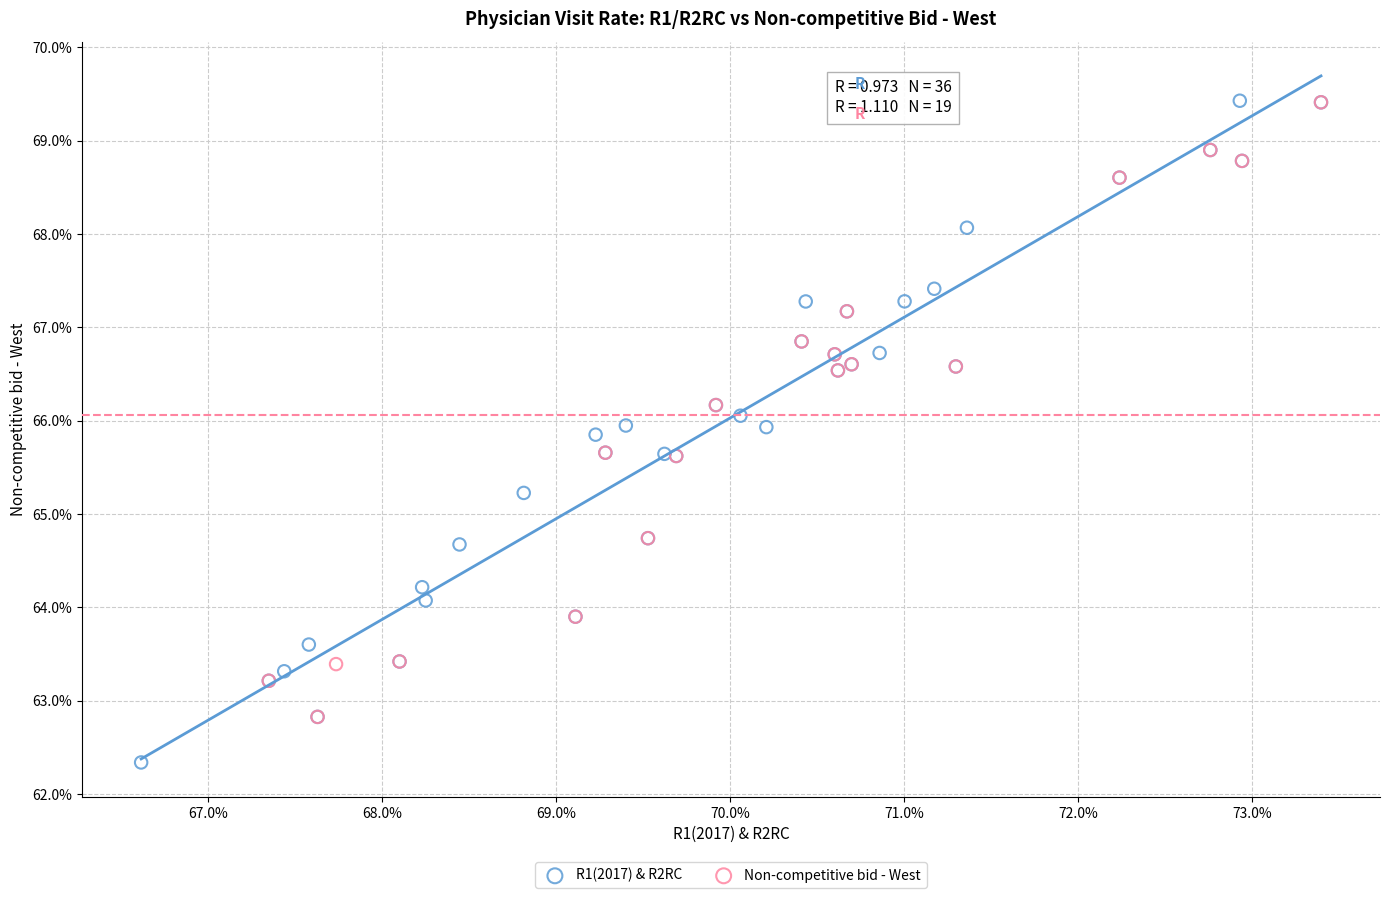

What are all the series names shown in the legend?

R1(2017) & R2RC, Non-competitive bid - West